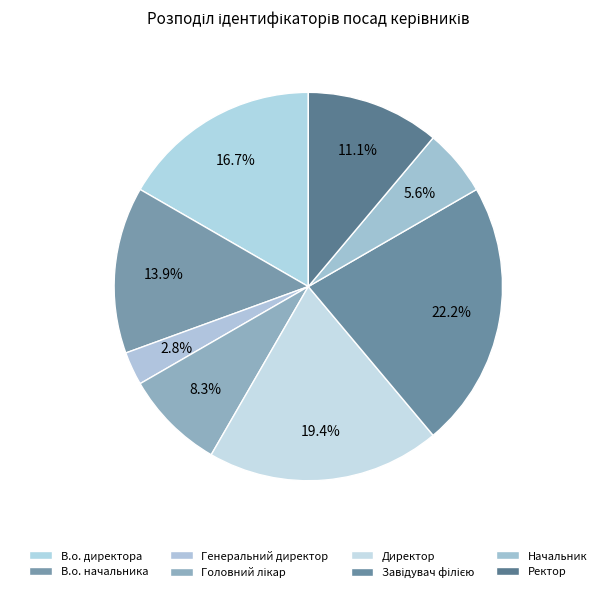

Count the number of slices in the pie.

8